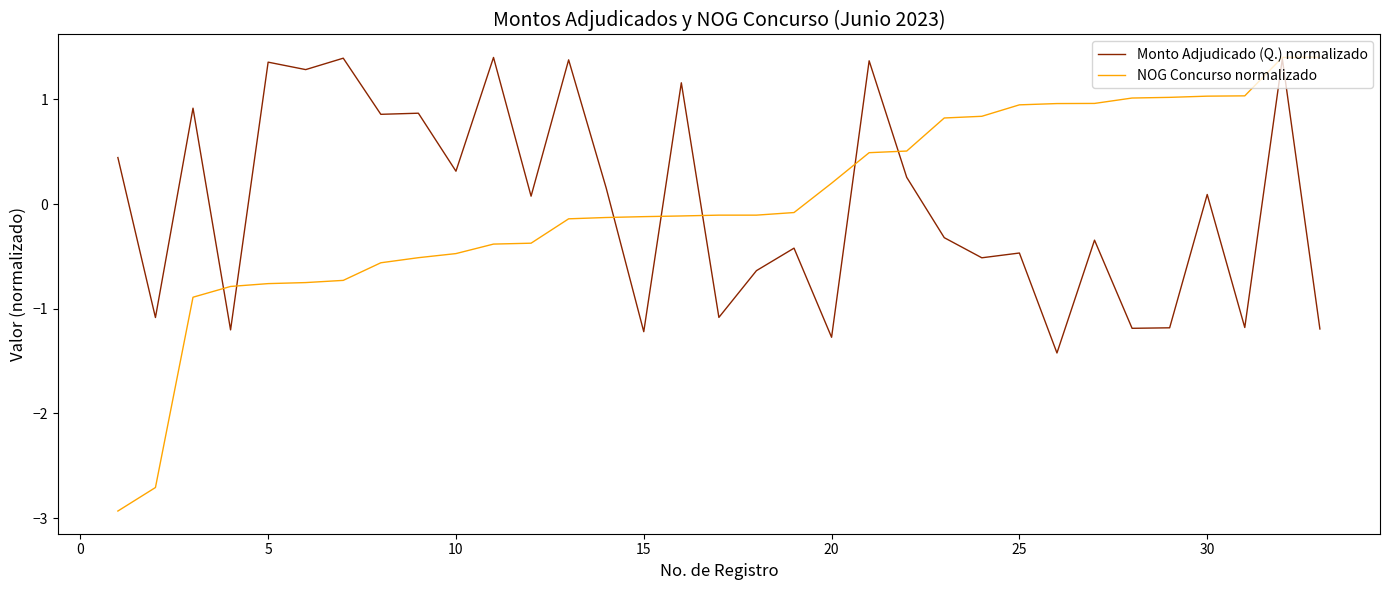

What is the maximum value for Monto Adjudicado (Q.) normalizado?

1.4